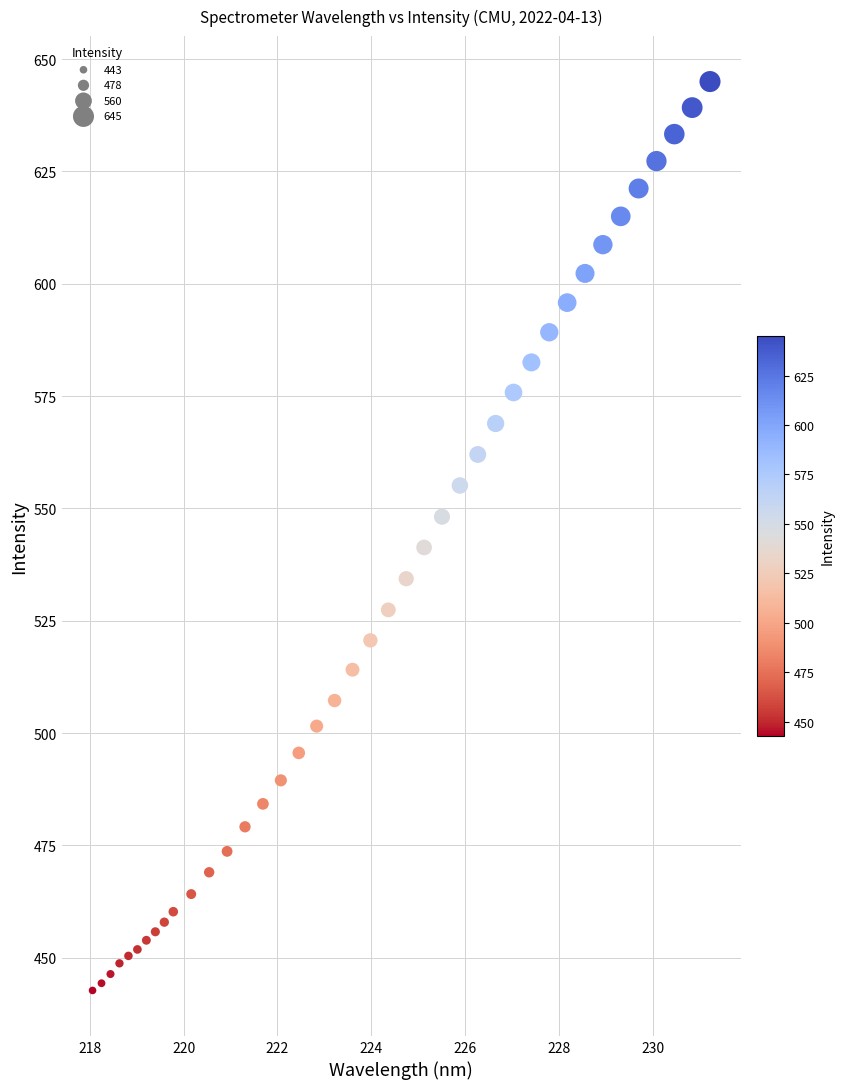

What is the range of Y values (max minus min)?

202.3